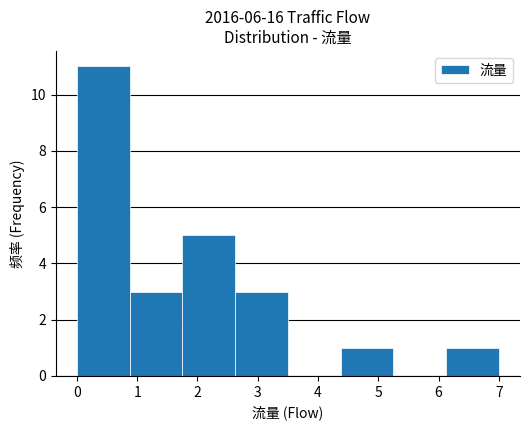

Over which range of the x-axis is the bar tallest?

0.0 to 0.9